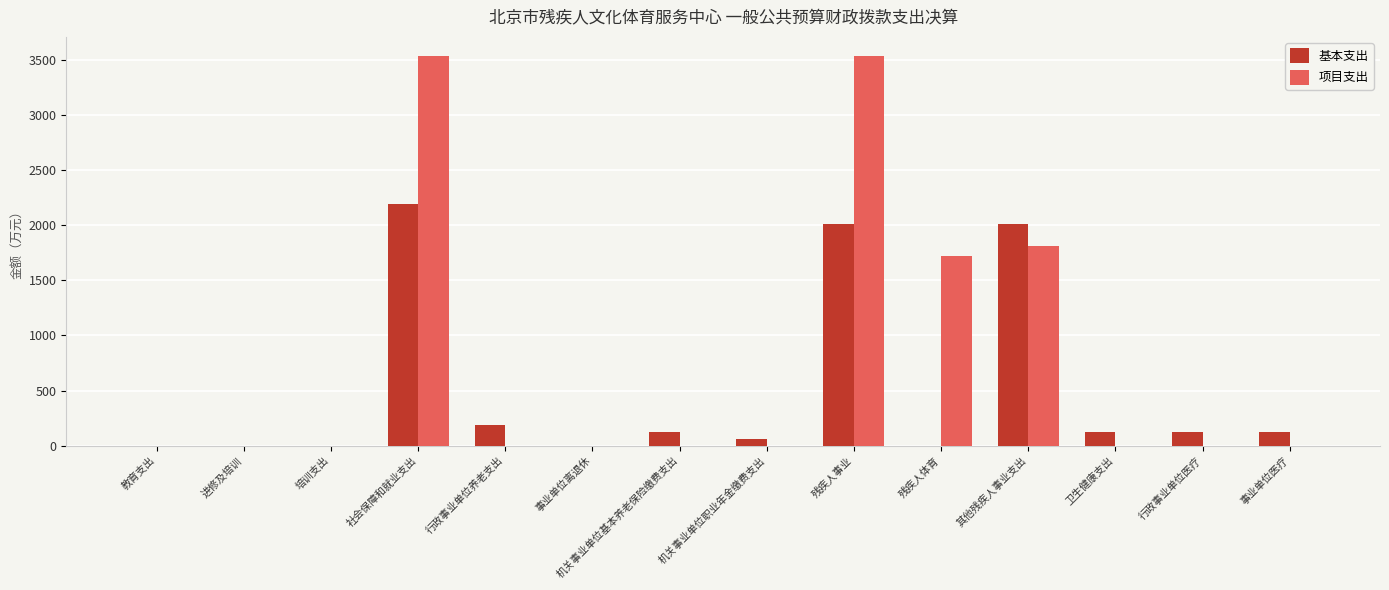

What is the sum of all 项目支出 values?

10590.9